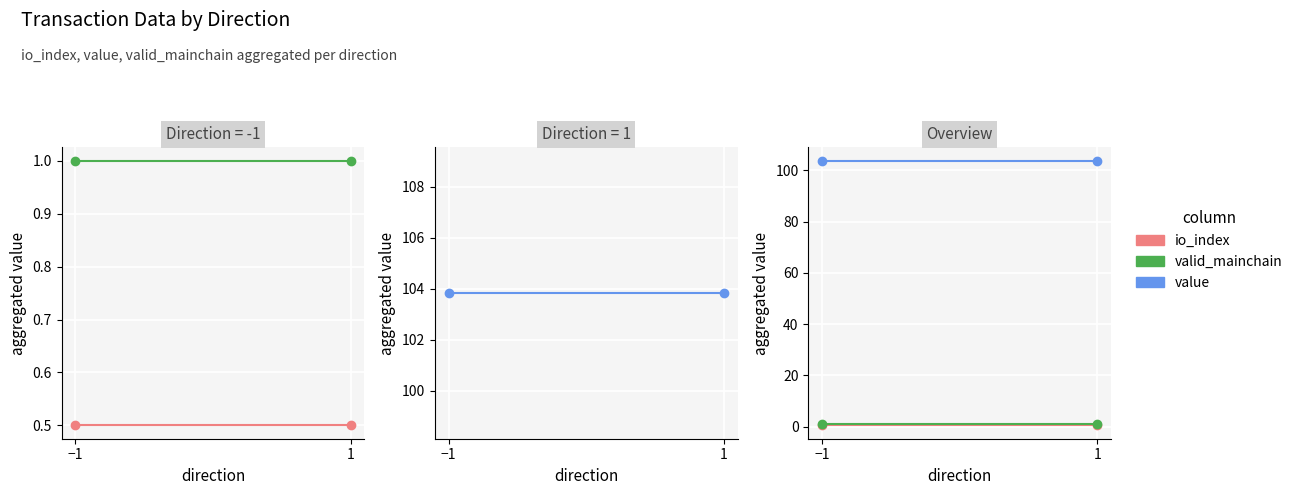

What is the maximum value for value?

103.8